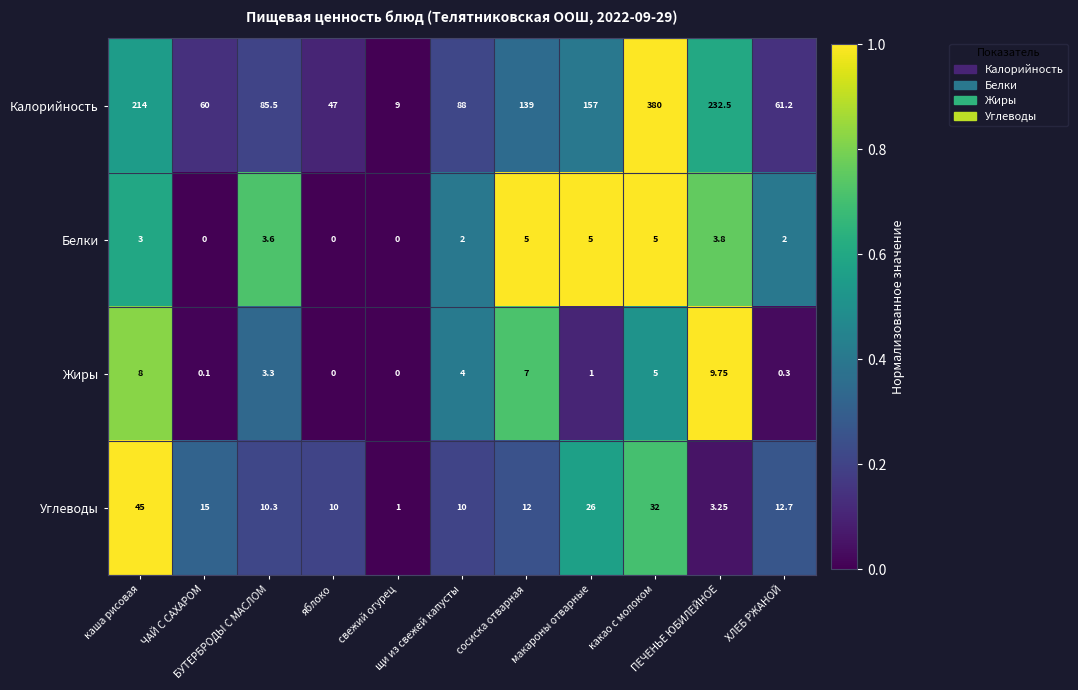

Rank the series by their maximum value, from highest to lowest.

Калорийность, Углеводы, Жиры, Белки